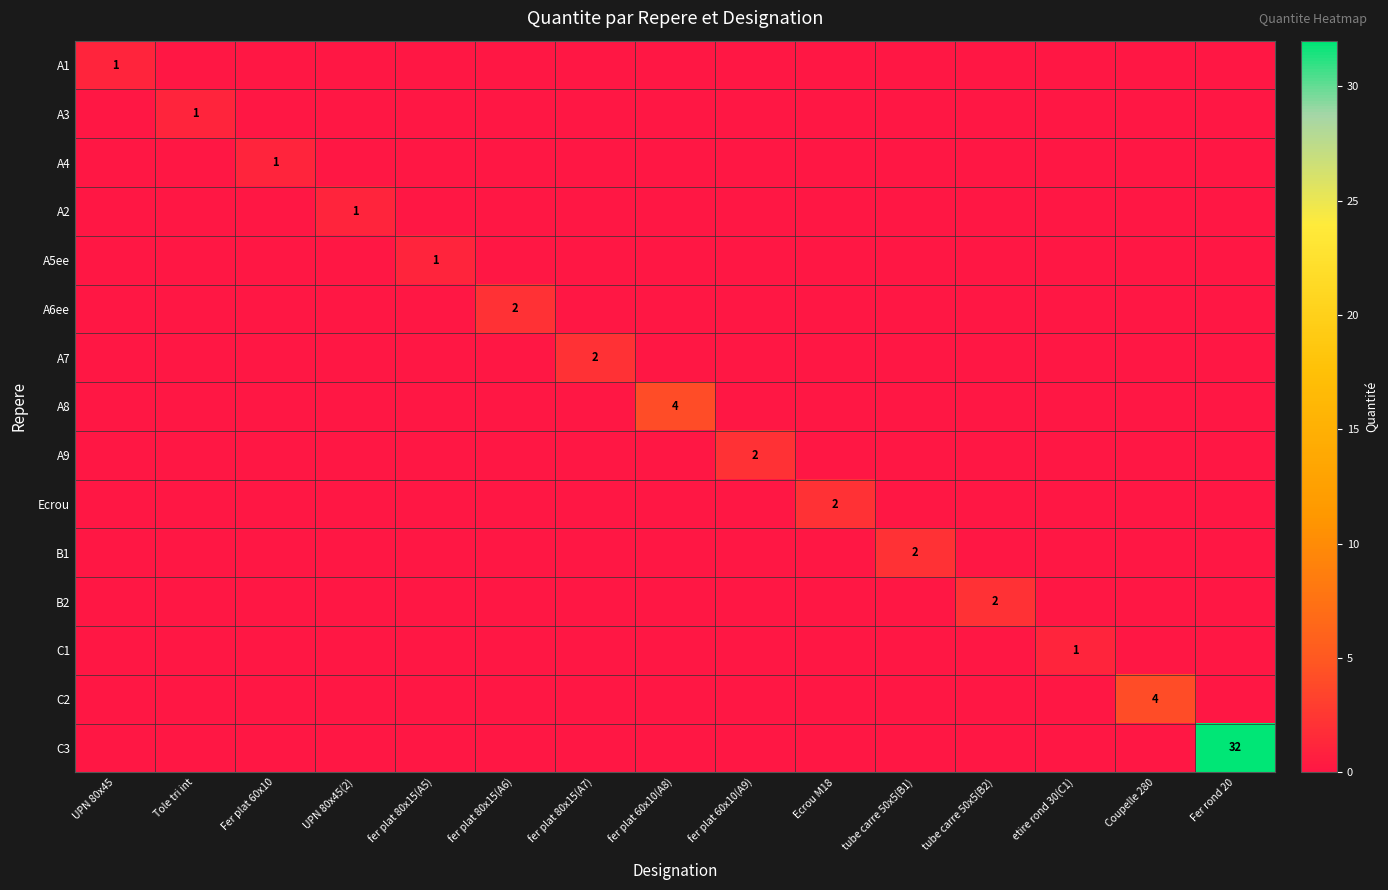

Is it true that A4 equals 0 at Fer plat 60x10?

False